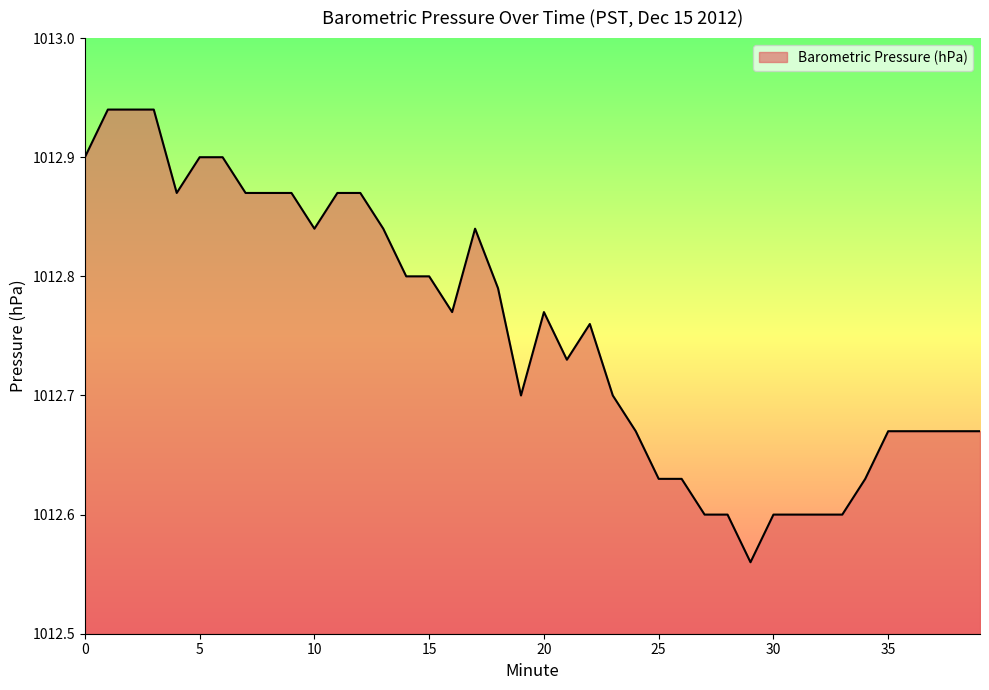

What is the difference between the maximum and minimum values?

0.4